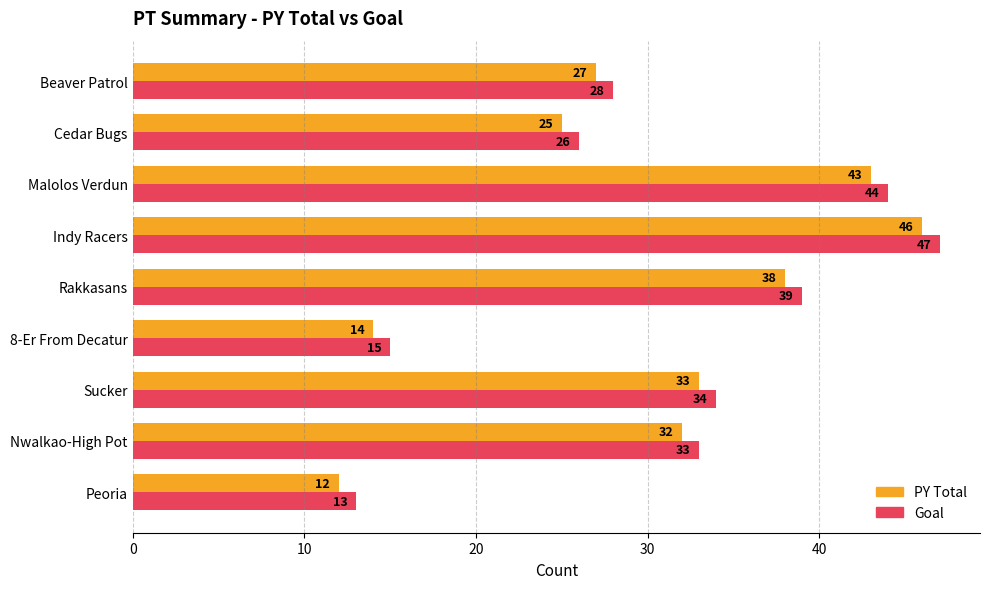

What is the difference between the maximum and second lowest values in the Goal series?

32